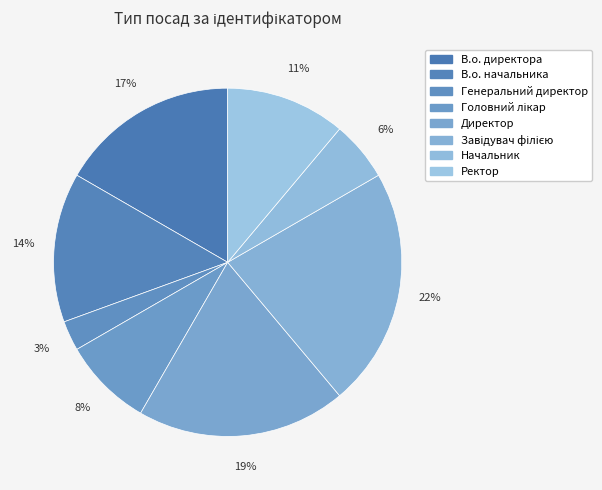

Between Ректор and Завідувач філією, which is larger?

Завідувач філією